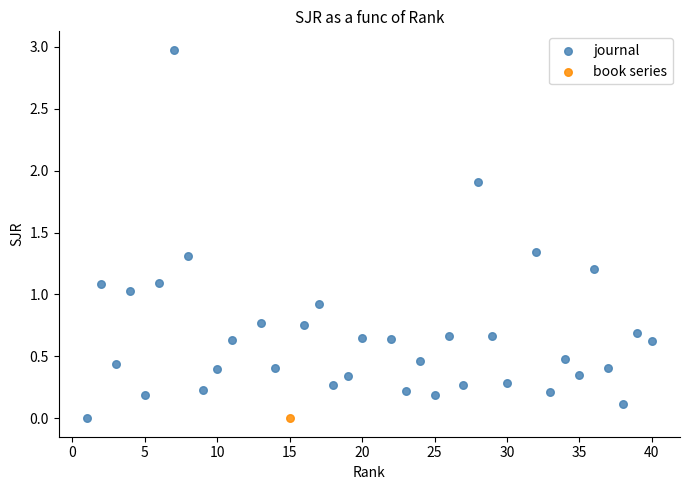

What are all the series names shown in the legend?

journal, book series